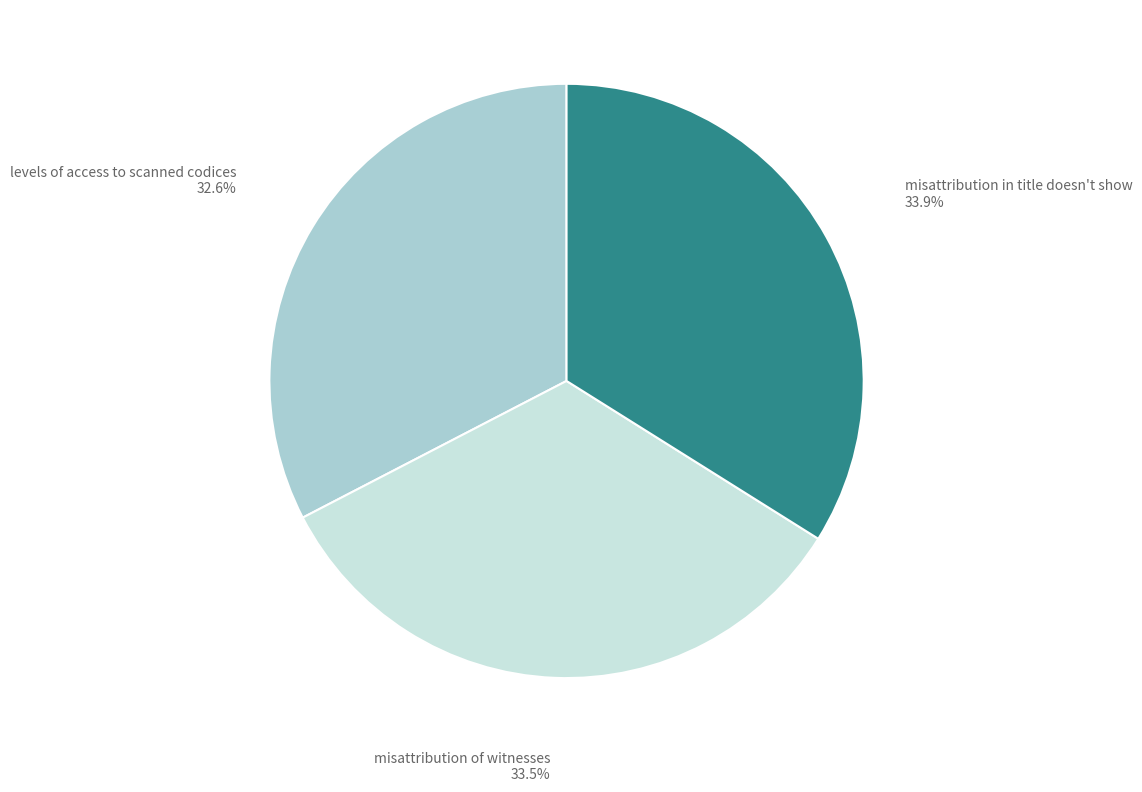

Is there a majority slice in this chart?

No